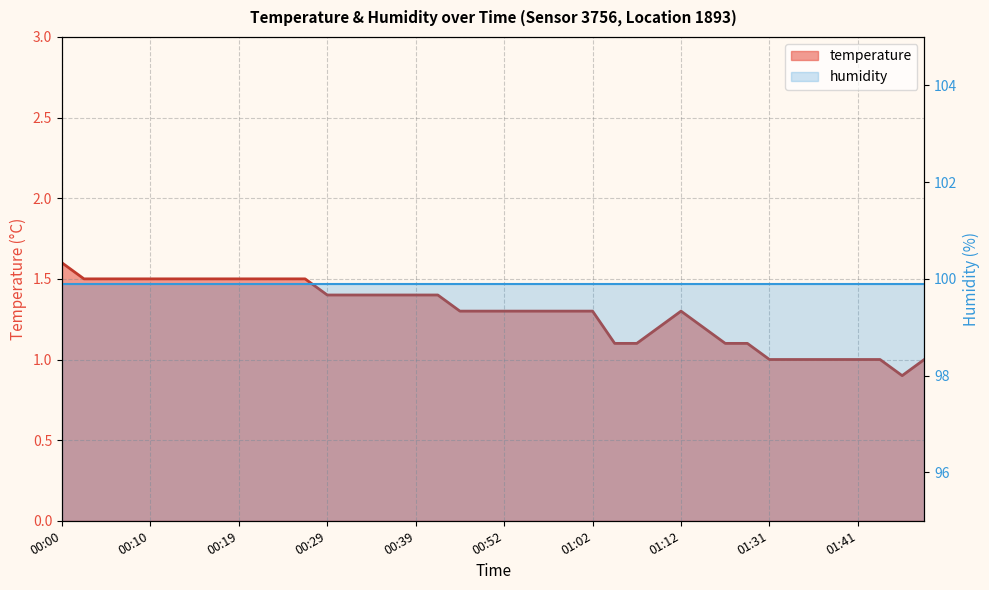

Where does the data first go above 1?

00:00